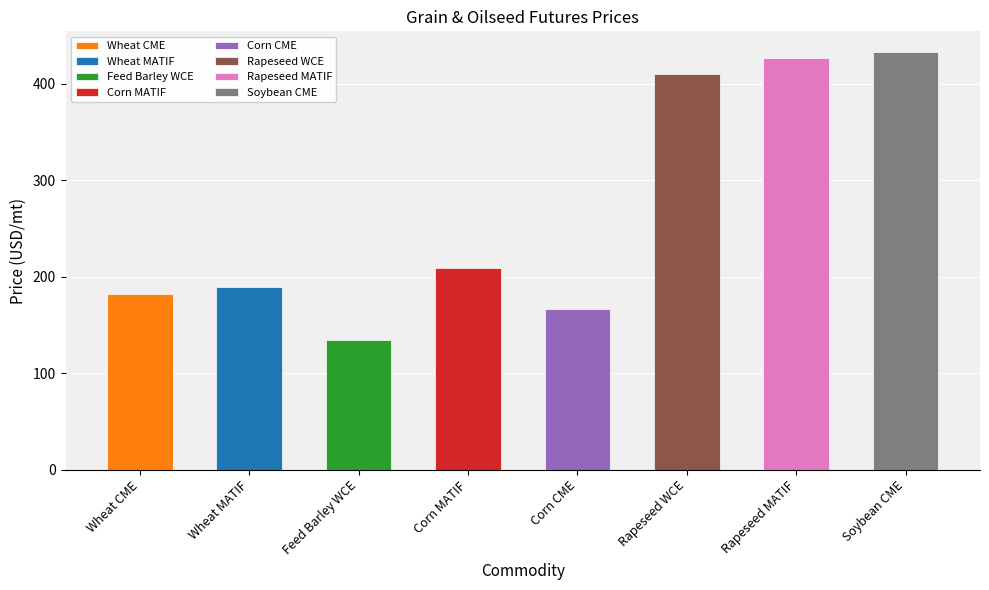

What is the difference between the maximum and minimum values?

298.6